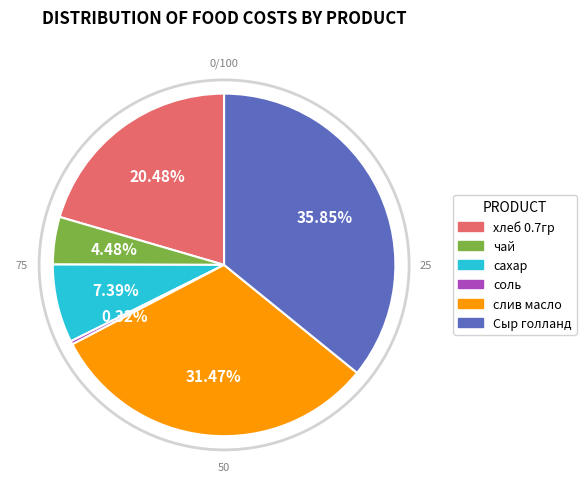

Combined, what portion of the pie is Сыр голланд and соль?

36.2%